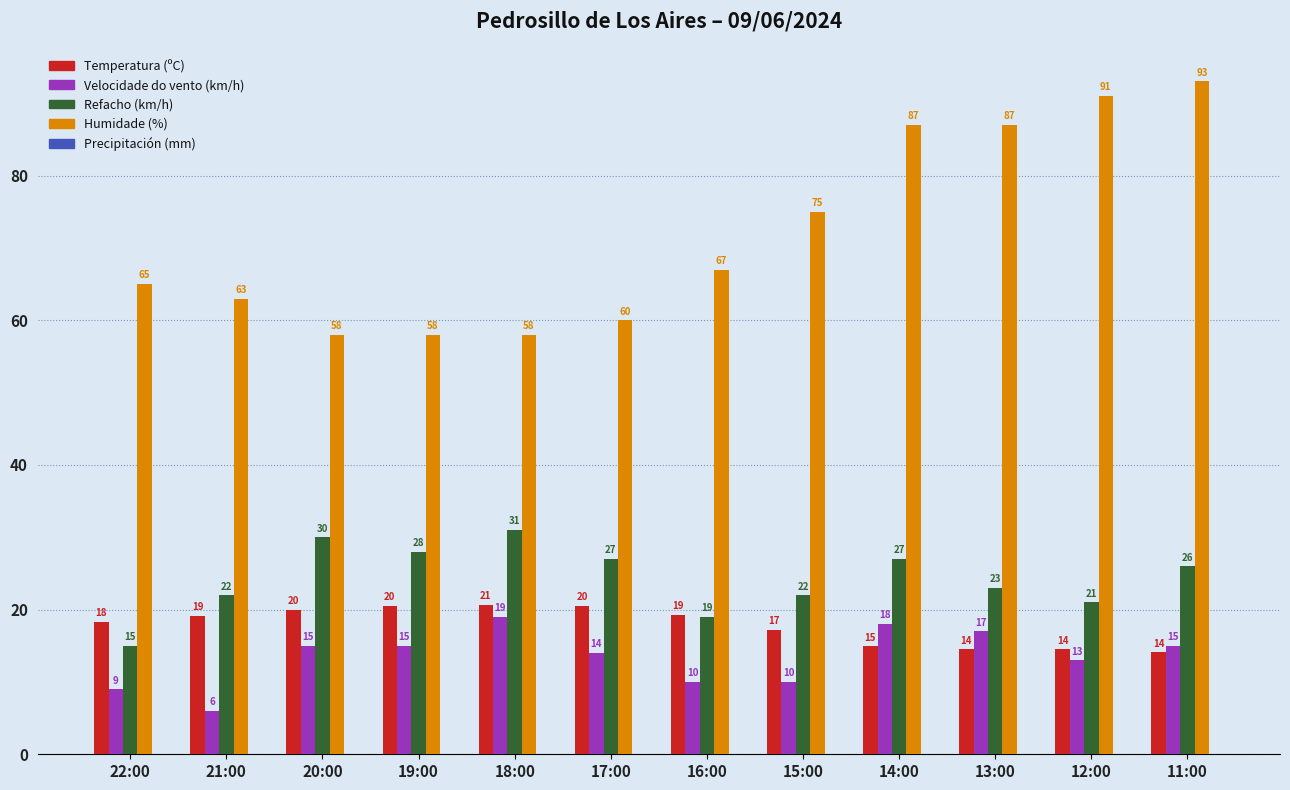

What is the spread (max minus min) of values at 22:00?

56.0